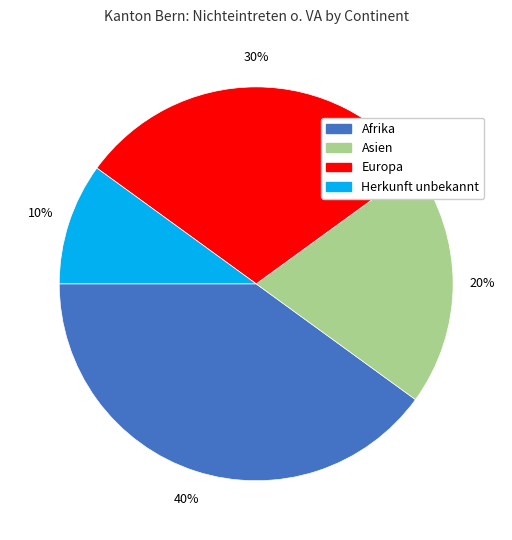

How many segments does this pie chart have?

4